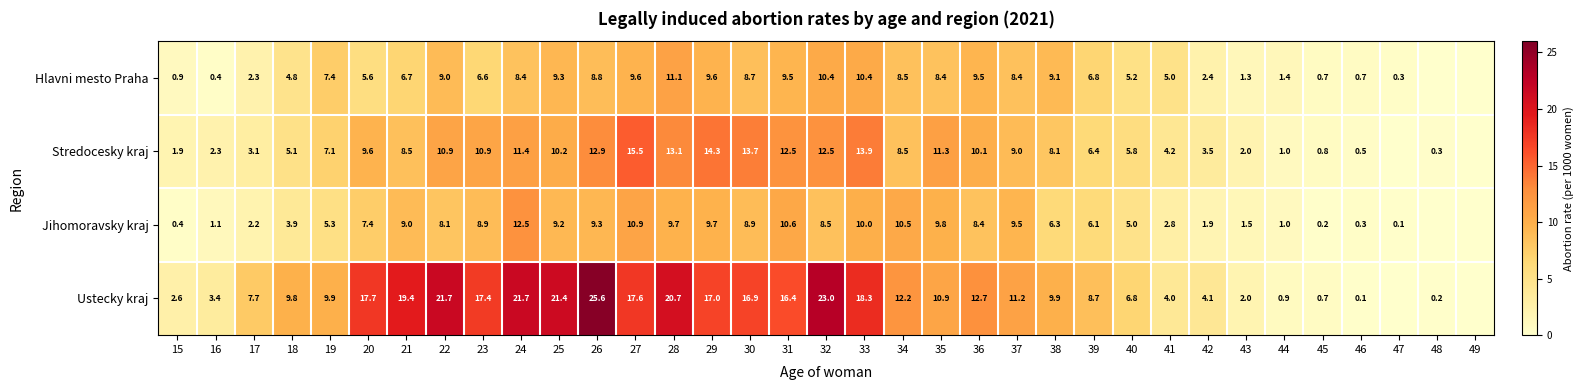

What is the difference between the Jihomoravsky kraj values at 27 and 46?

10.6